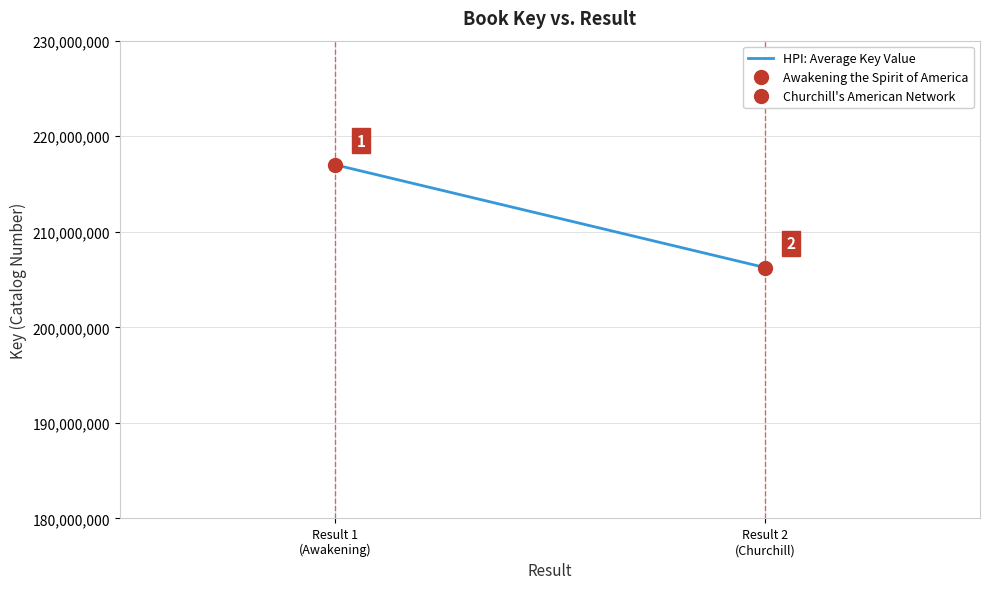

The value at Result 2
(Churchill) is 206256089. True or false?

True